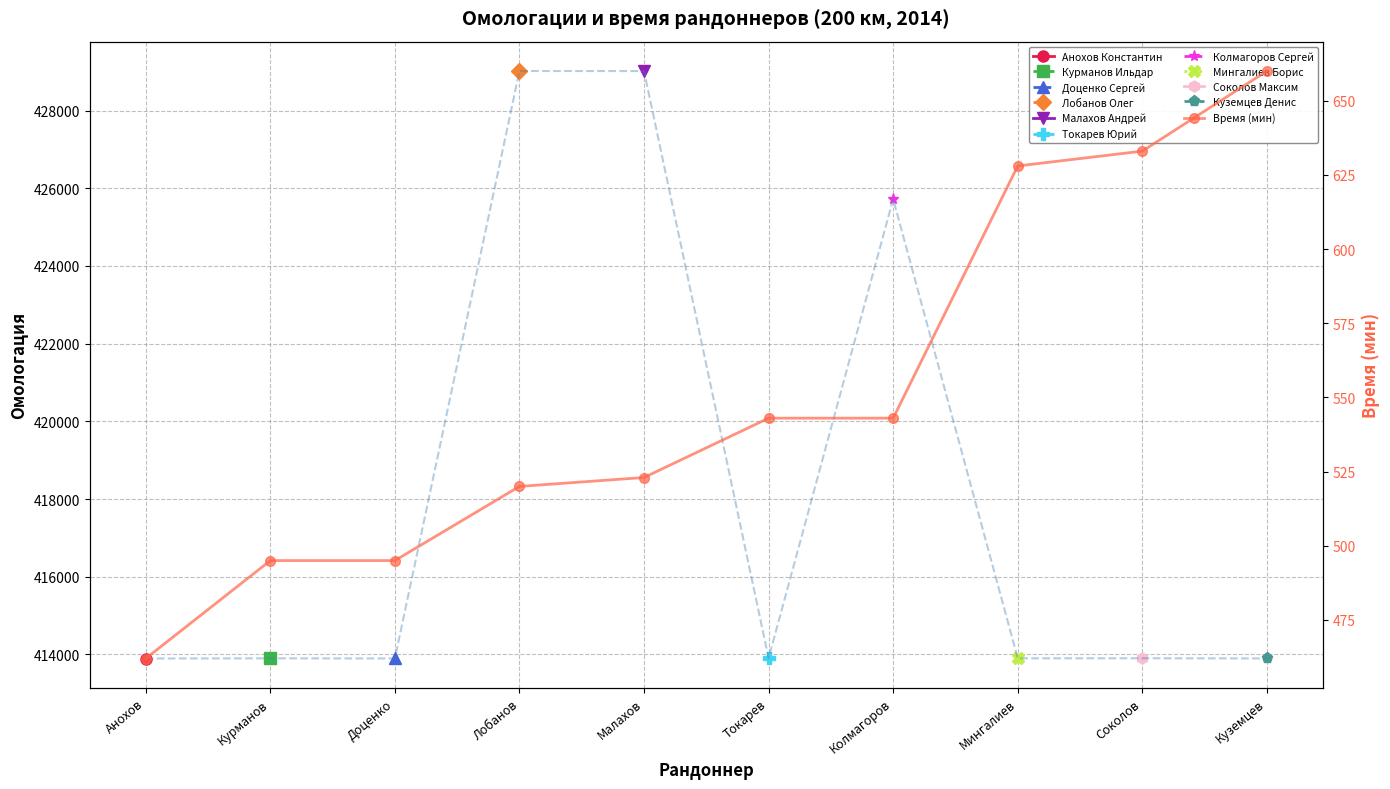

What is the change in value from Малахов to Колмагоров?

+20